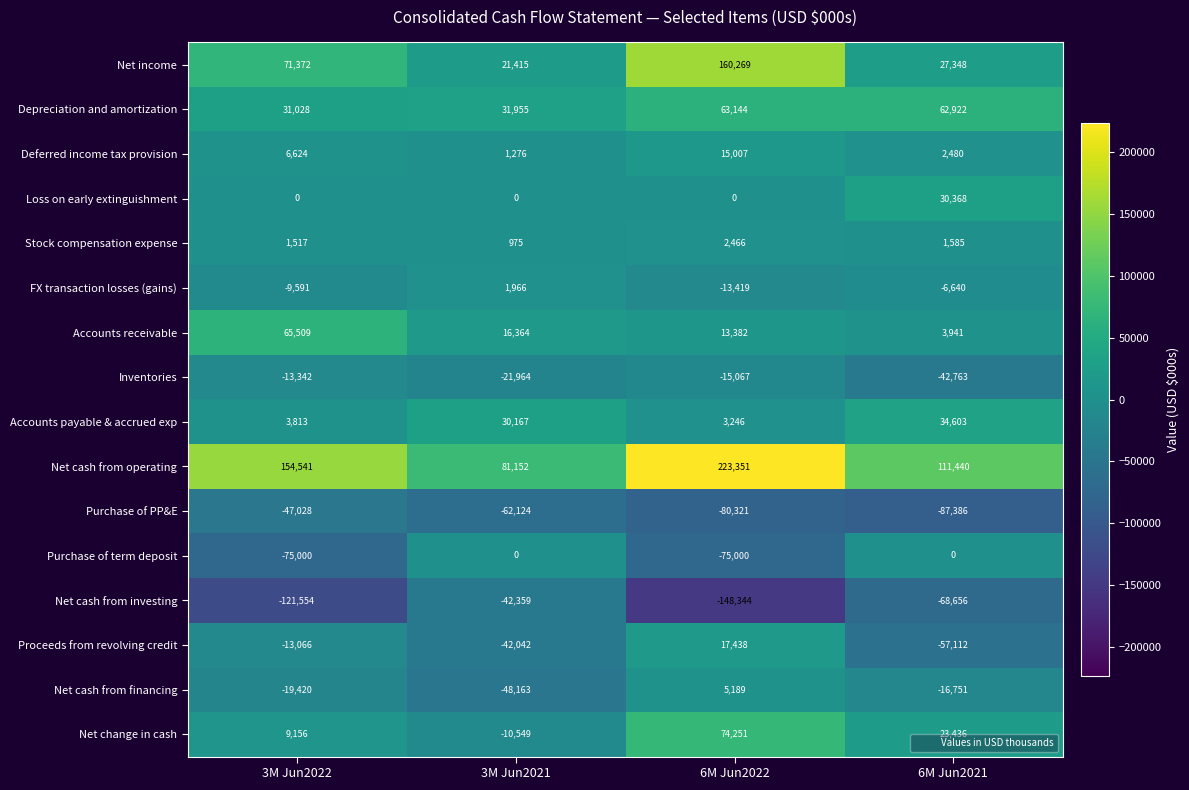

Where is Depreciation and amortization nearest to the value 47086?

3M Jun2021